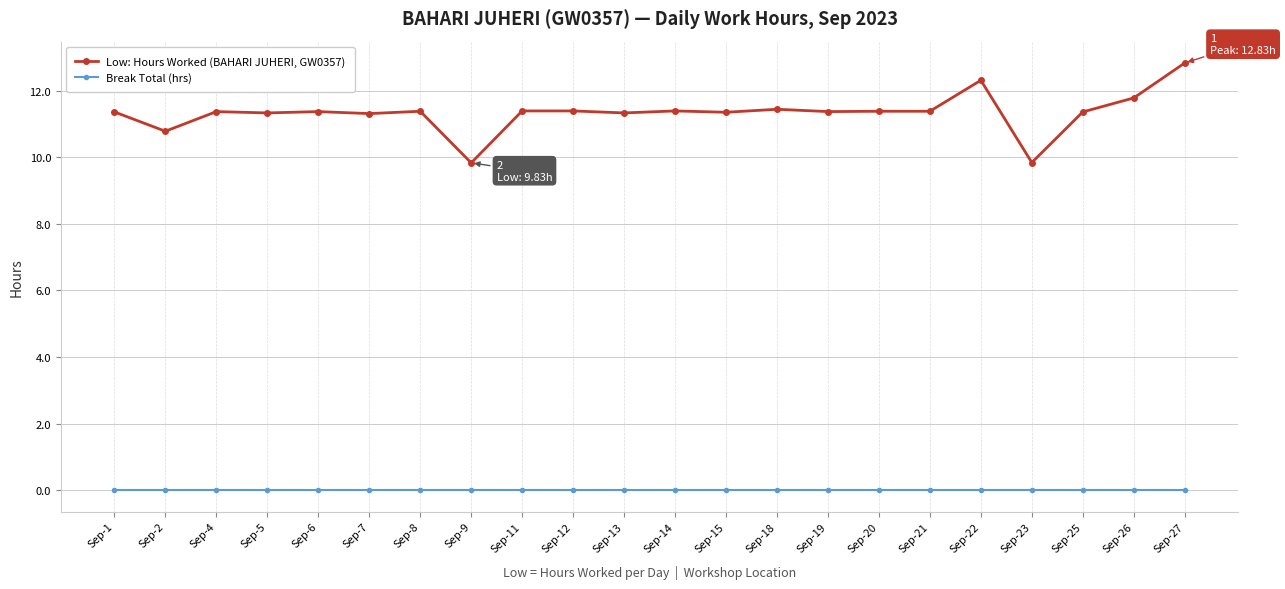

How many distinct data groups are displayed?

2